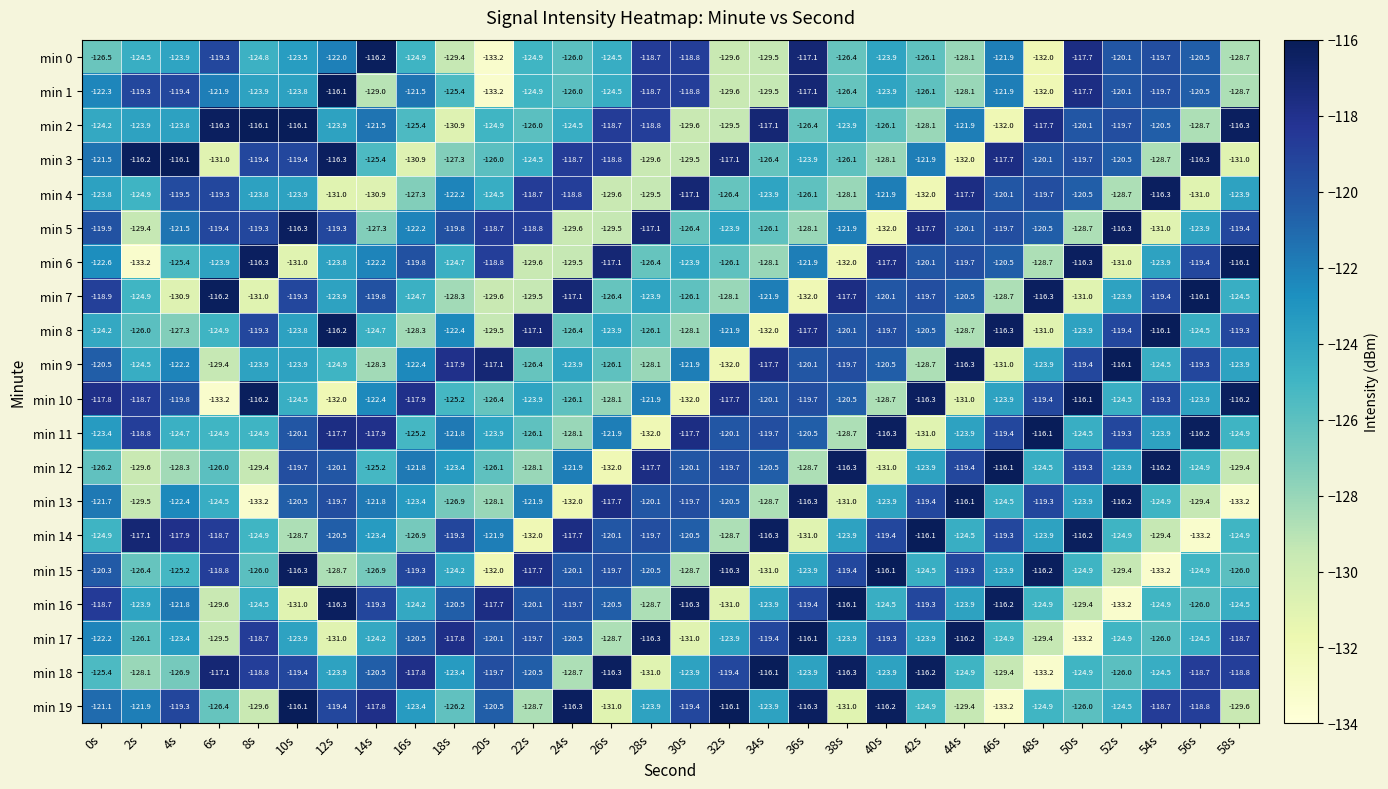

Is it true that min 5 equals -174.3 at 40s?

False